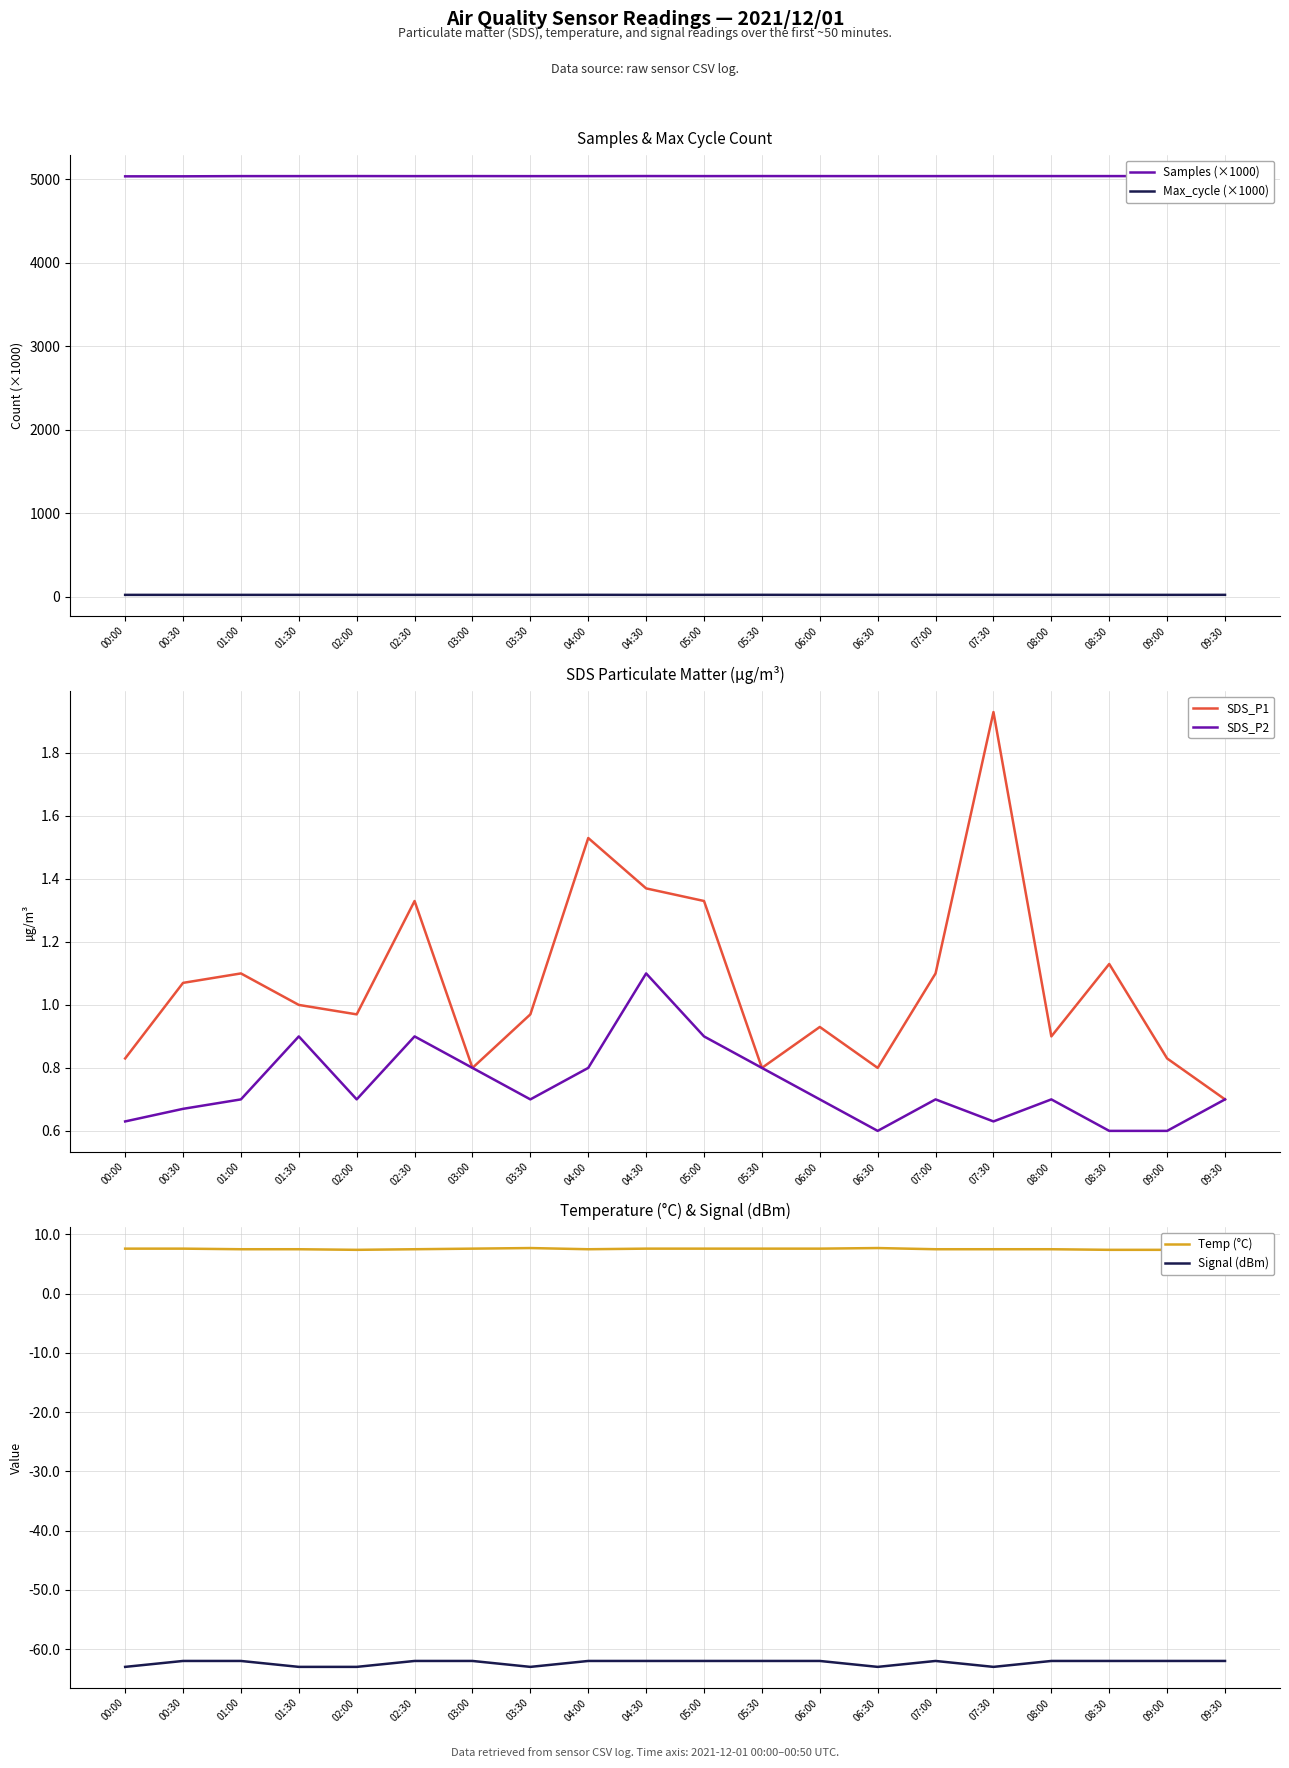

What is the highest value of the SDS_P1 series?

1.9